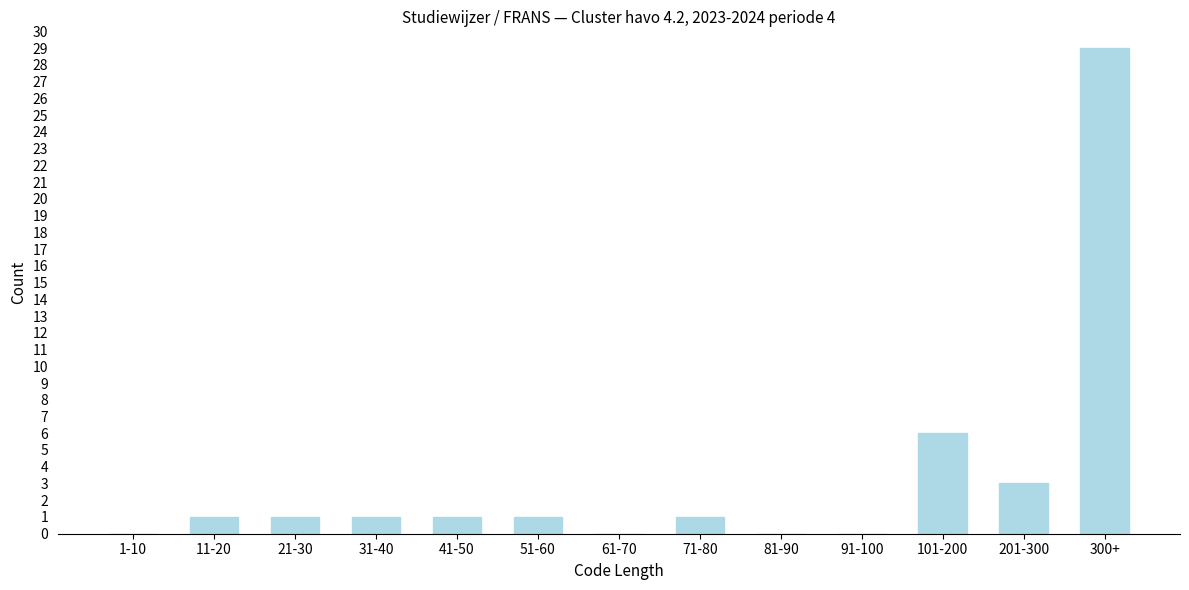

Reading left to right, list all the values displayed in this chart.

1-10=0	11-20=1	21-30=1	31-40=1	41-50=1	51-60=1	61-70=0	71-80=1	81-90=0	91-100=0	101-200=6	201-300=3	300+=29